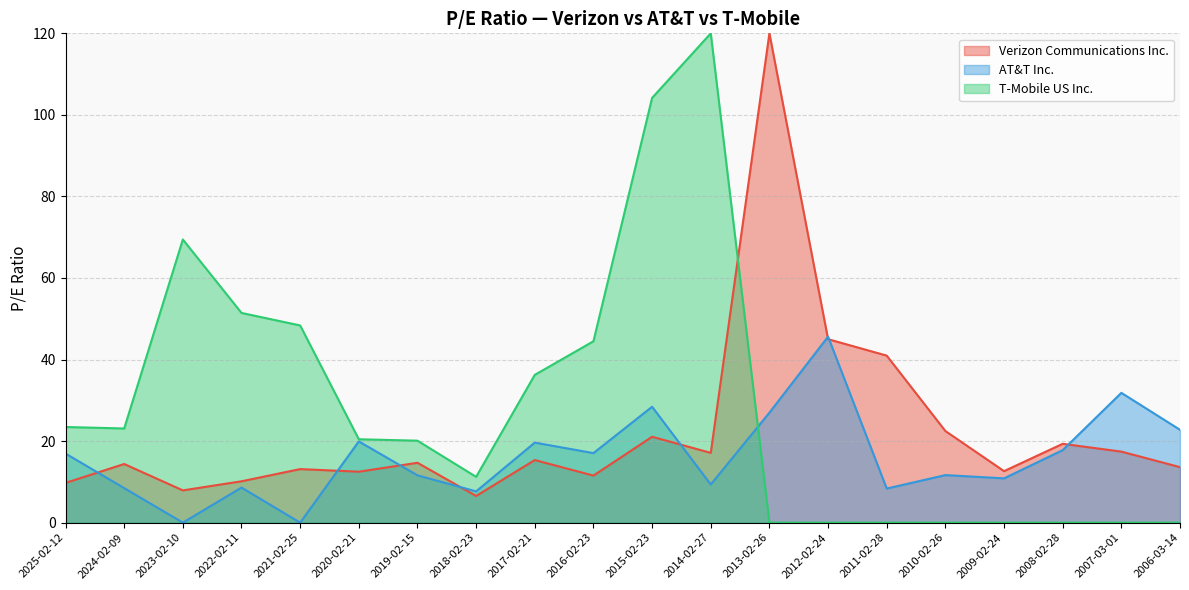

How many data points in Verizon Communications Inc. are less than 14?

9